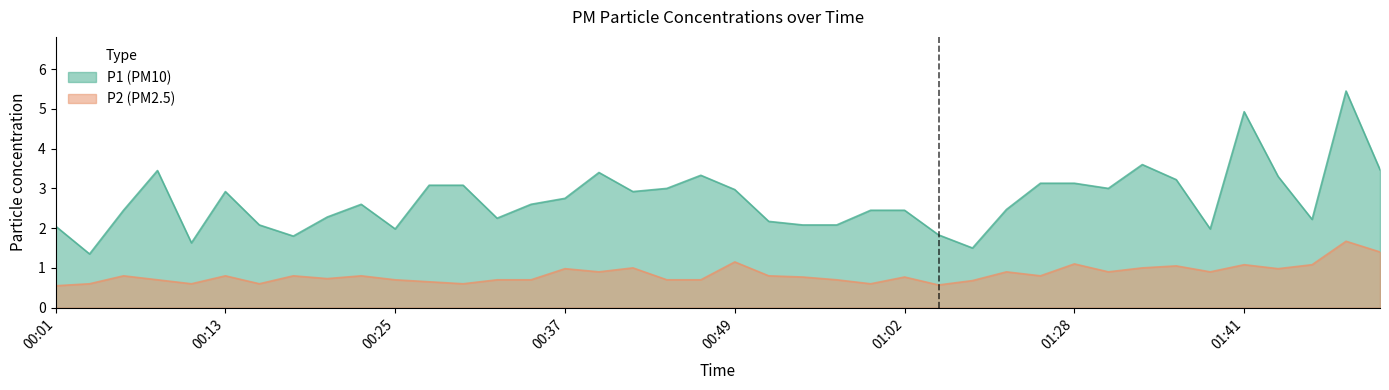

Where is the first local minimum for P1?

00:03